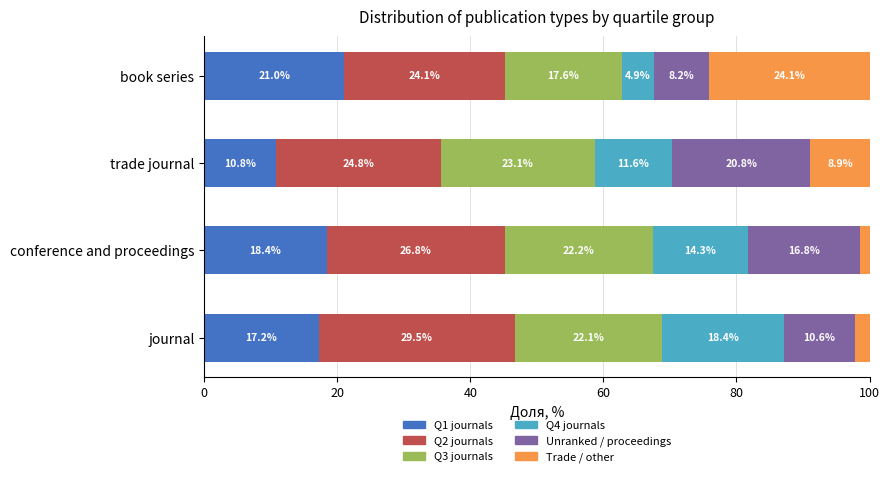

At which label does Q1 journals reach its peak?

book series